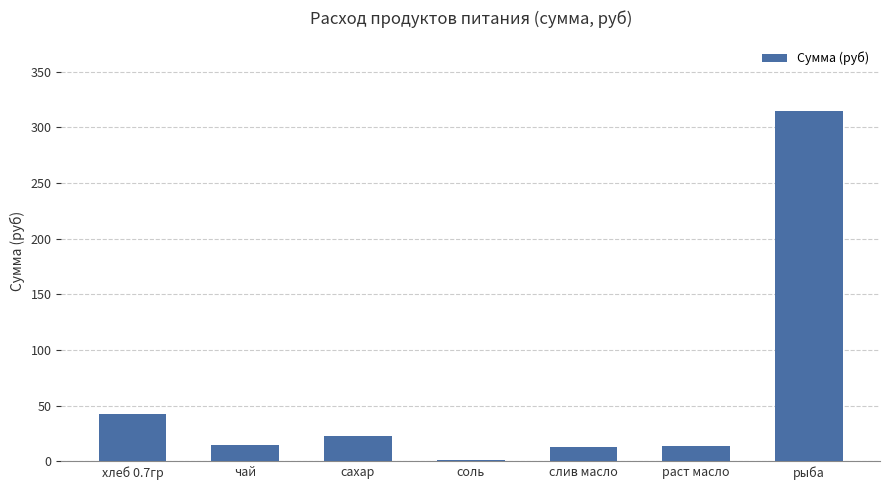

Is it true that the value at соль is 1.1?

True